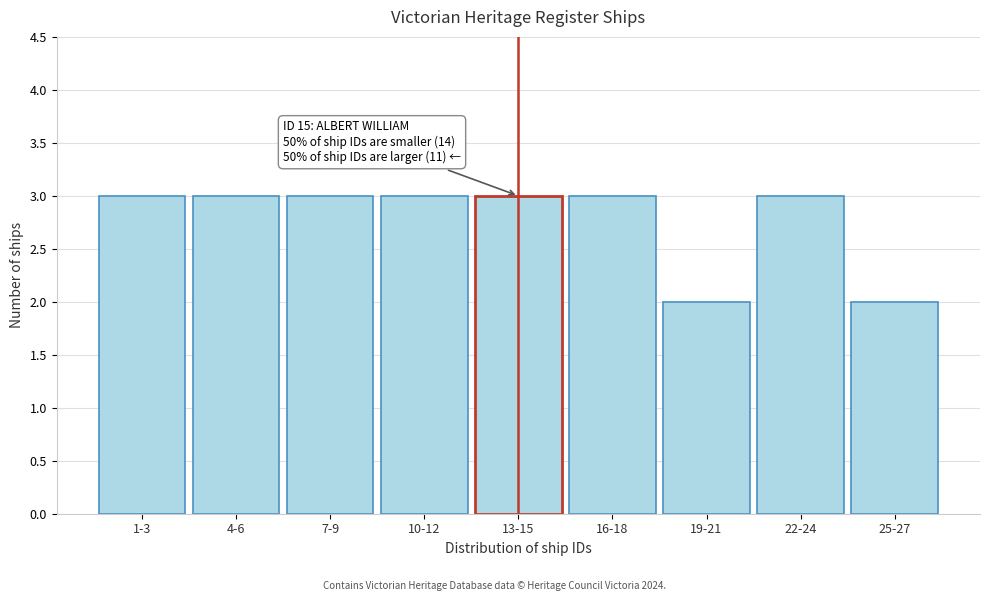

Reading left to right, transcribe all the data shown in this chart.

3	3	3	3	3	3	2	3	2